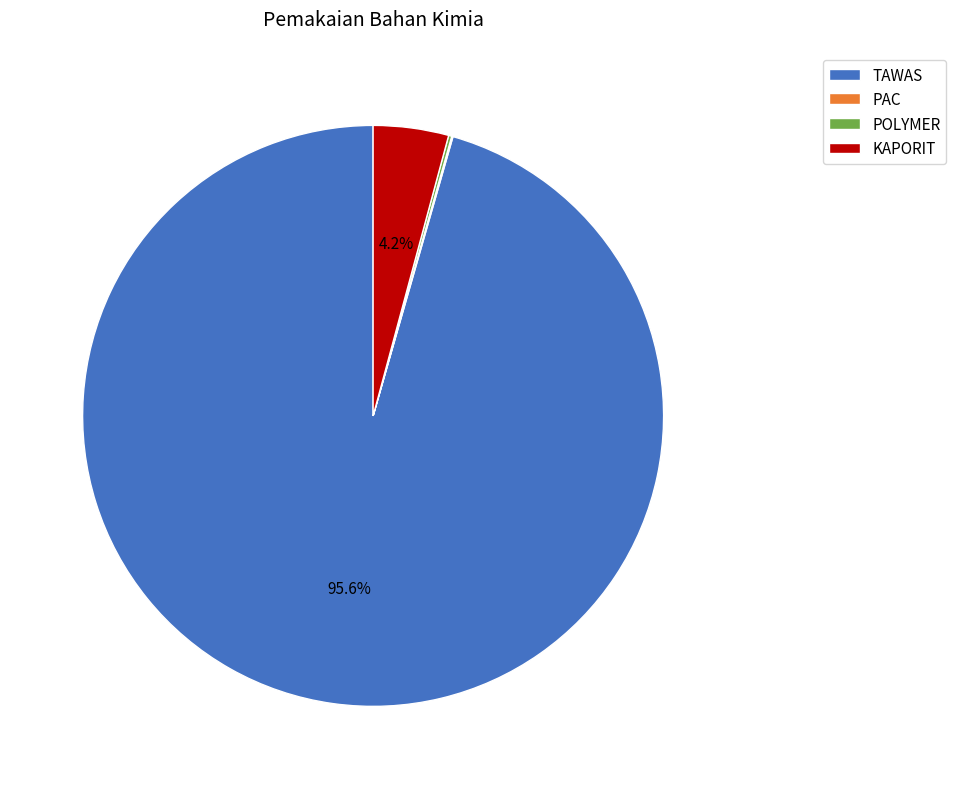

What is the largest slice in the pie chart?

TAWAS